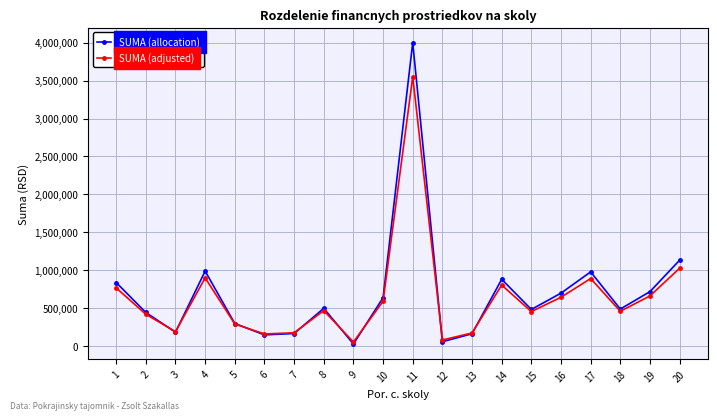

Which series has the largest range (max minus min)?

SUMA (allocation)